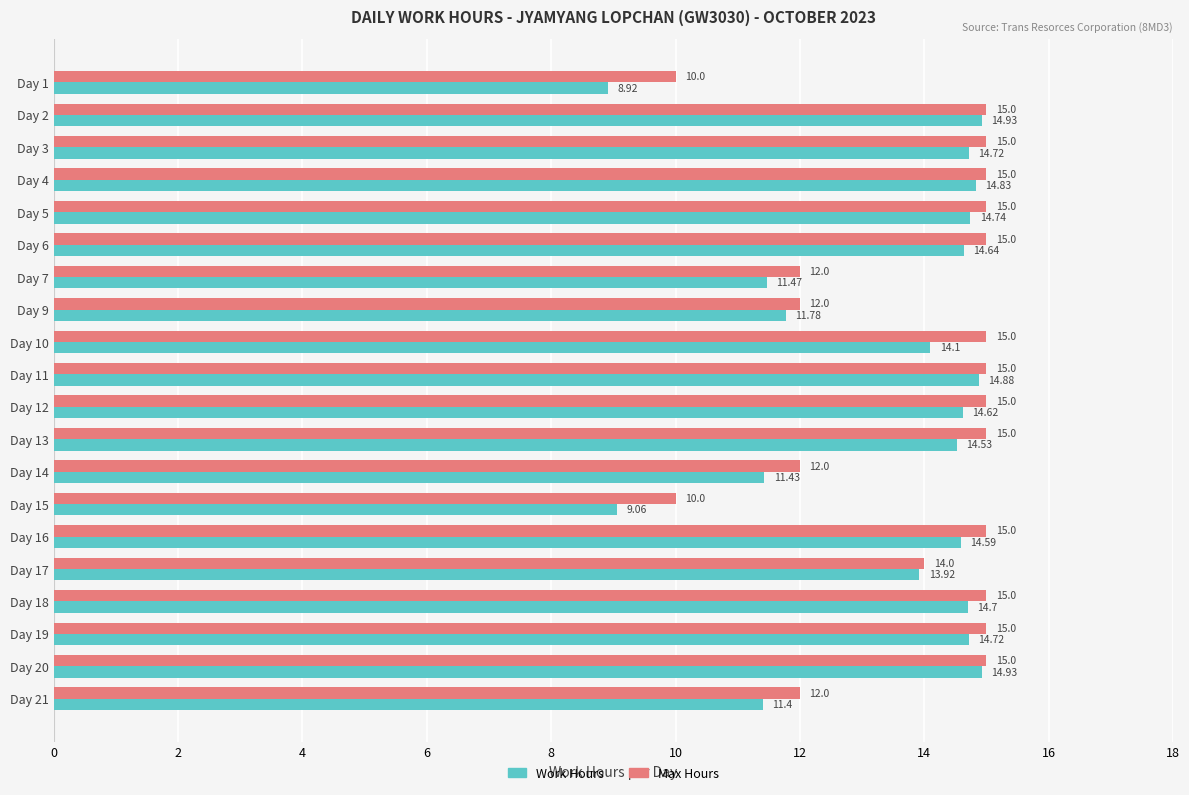

Count the Max Hours values in the range 12 to 15.

18